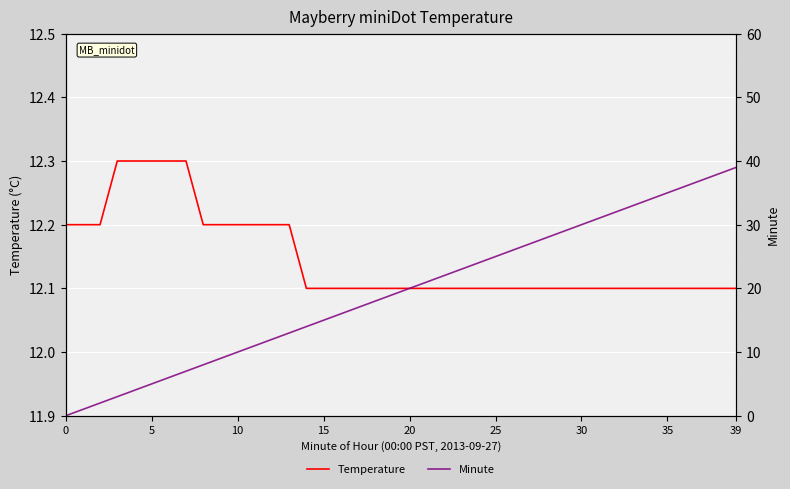

Rank the series at 22 from highest to lowest value.

Minute, Temperature